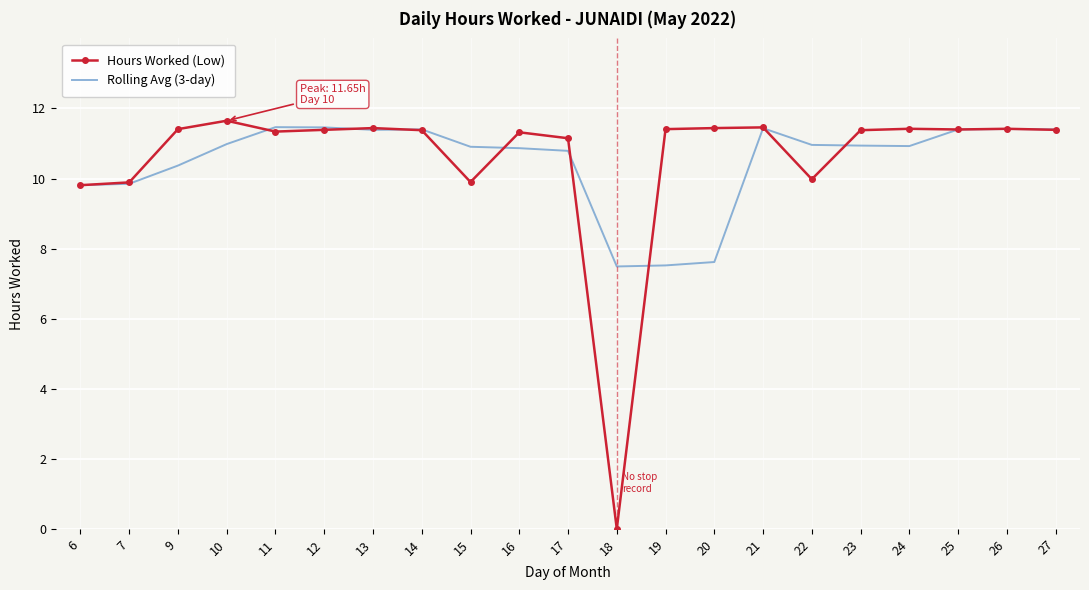

Which series has the largest range (max minus min)?

Hours Worked (Low)